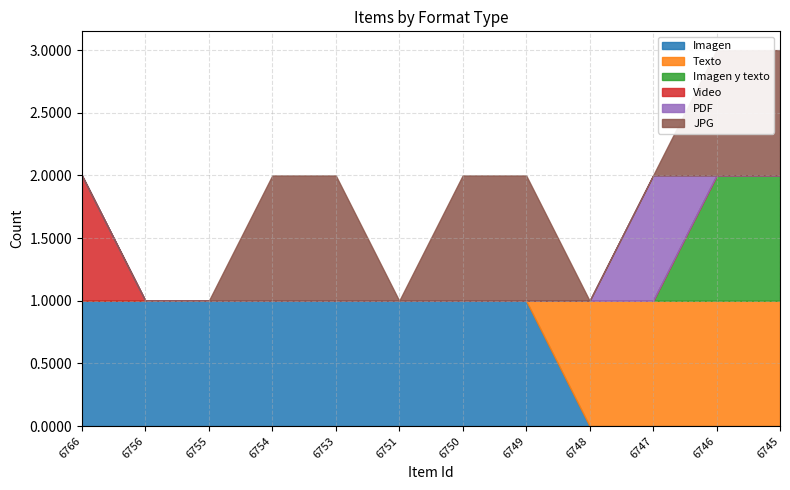

Count the JPG values in the range 0 to 1.

12